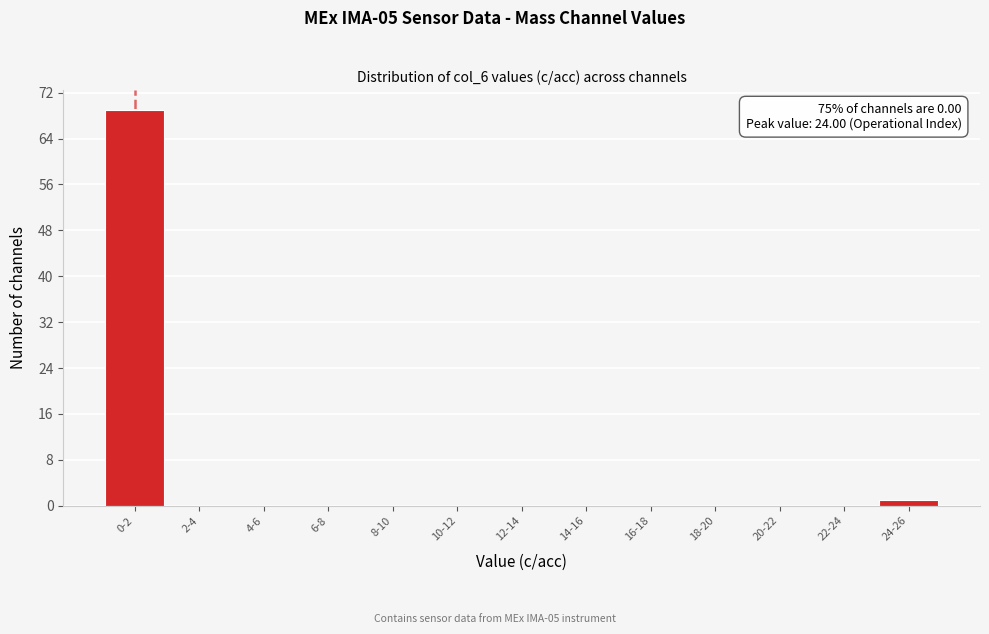

Reading left to right, transcribe all the data shown in this chart.

0-2=69	2-4=0	4-6=0	6-8=0	8-10=0	10-12=0	12-14=0	14-16=0	16-18=0	18-20=0	20-22=0	22-24=0	24-26=1